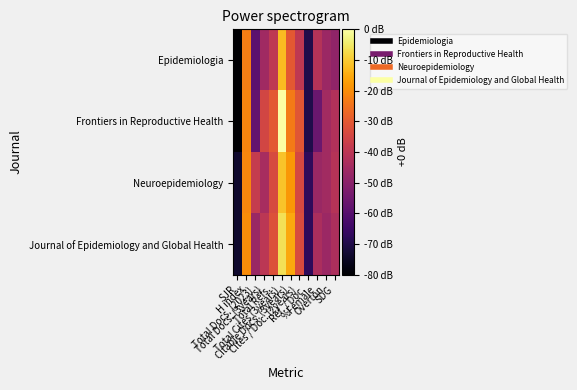

What is the difference between the highest and lowest values at H index?

0.3